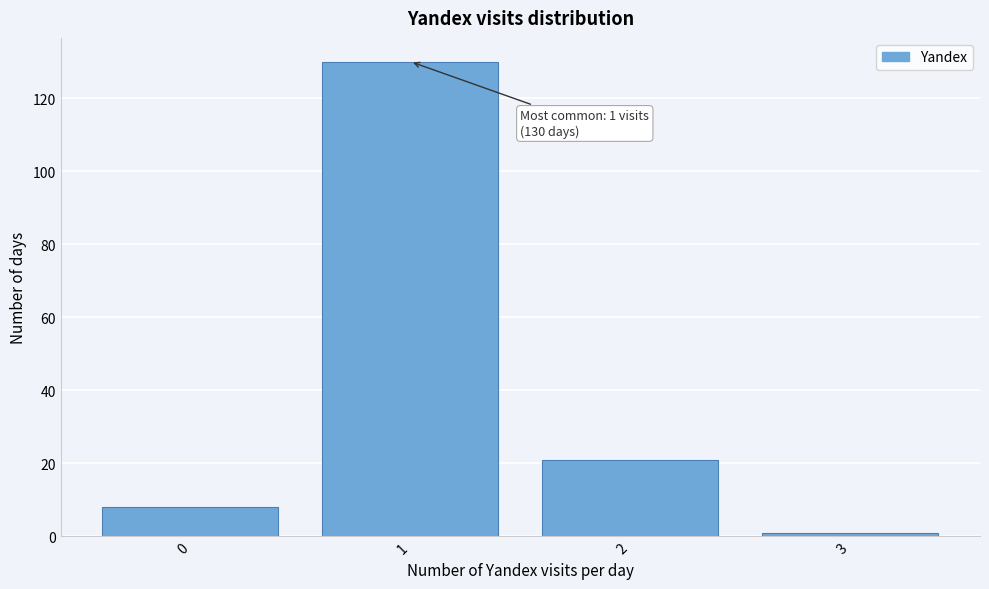

Which range on the x-axis has the tallest bar?

0.5 to 1.5